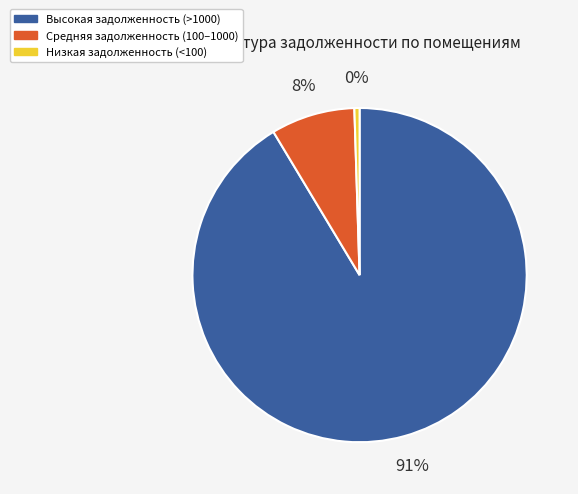

To the nearest percent, what is the average slice percentage?

33%